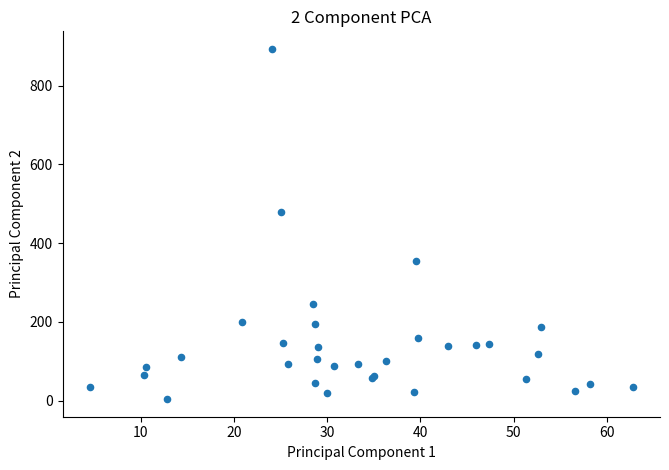

What Y value in the scatter plot is closest to 448?

479